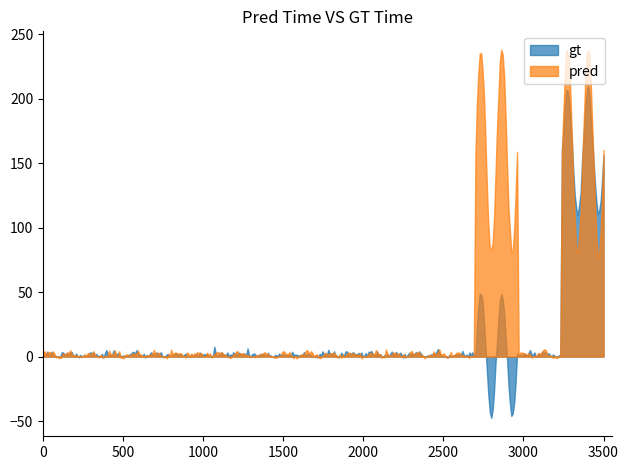

Where is the first local minimum for pred?

13